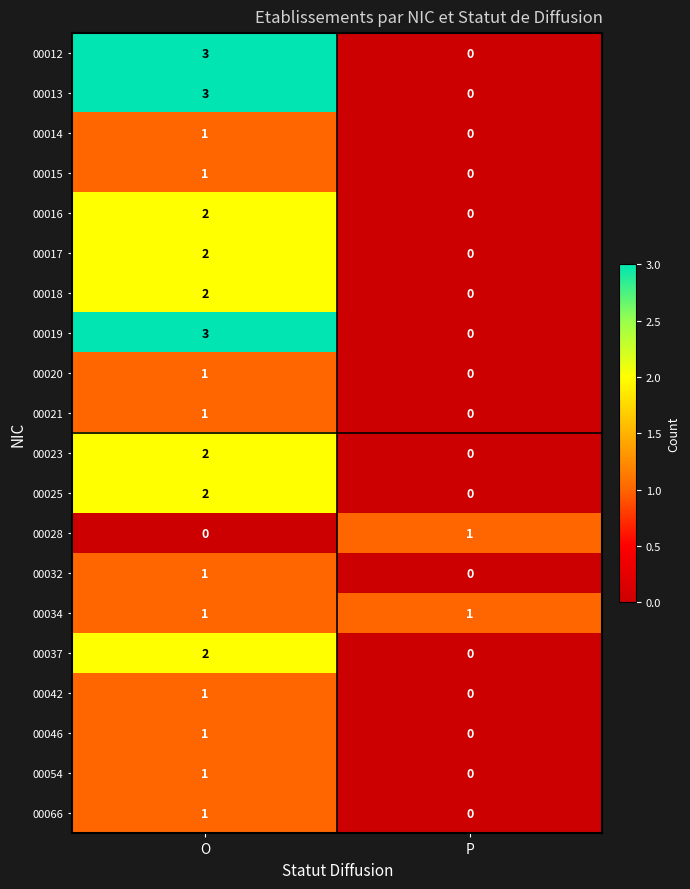

The value of 00014 at O is 2. True or false?

False